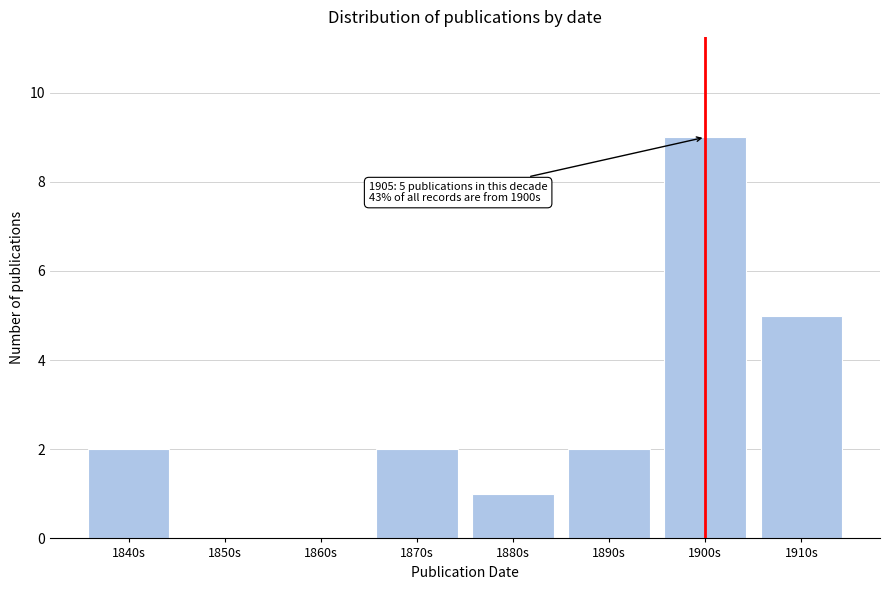

Reading right to left, what are all the values shown in this chart?

1910s=5	1900s=9	1890s=2	1880s=1	1870s=2	1860s=0	1850s=0	1840s=2